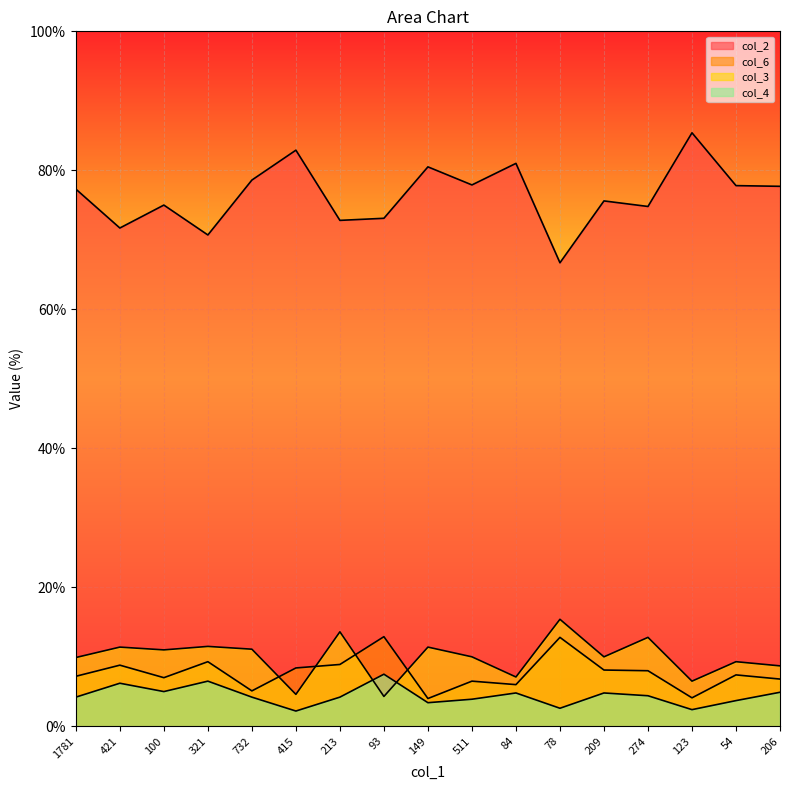

Which category has the lowest value in the col_6 series?

149